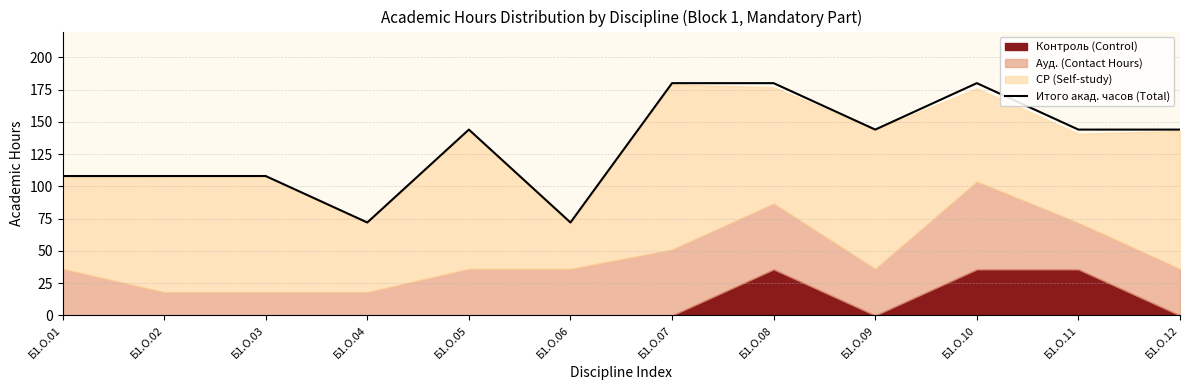

True or false: the data has more than 0 interior local peaks.

True